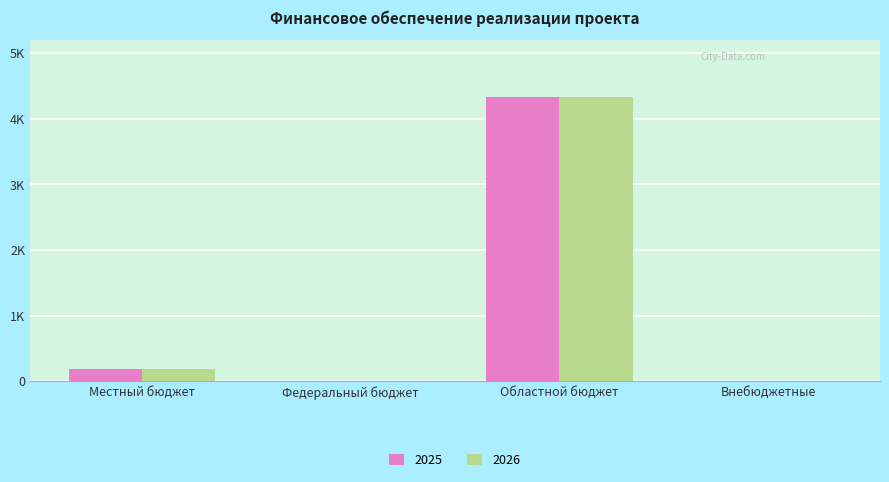

What are all the series names shown in the legend?

2025, 2026